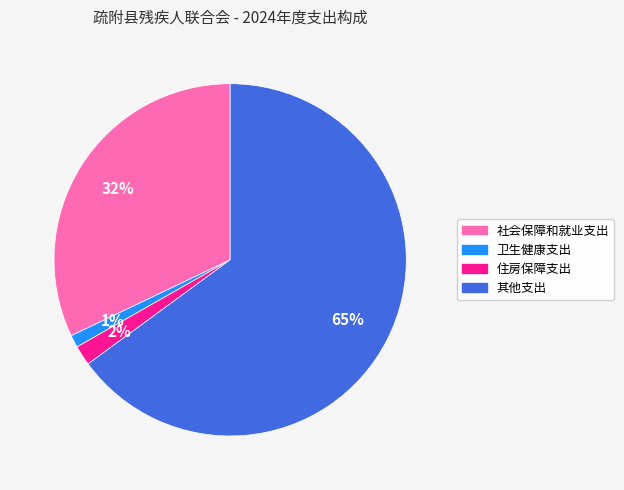

To the nearest percent, what is the combined percentage of 住房保障支出 and 其他支出?

67%